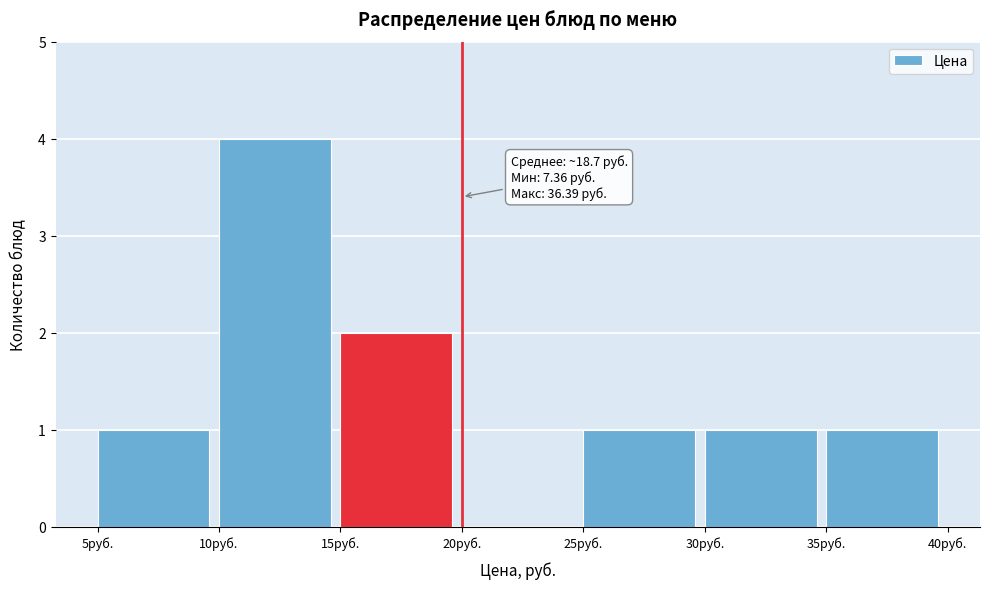

Over which range of the x-axis is the bar tallest?

10 to 15